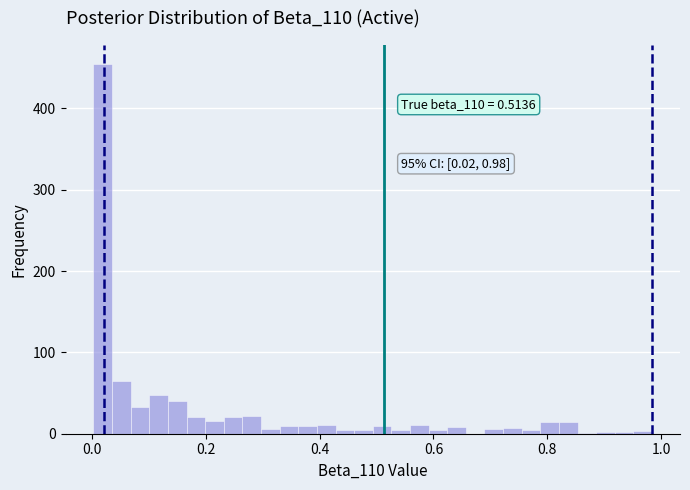

Read against the x-axis, roughly where is the centre of the tallest bar?

0.02